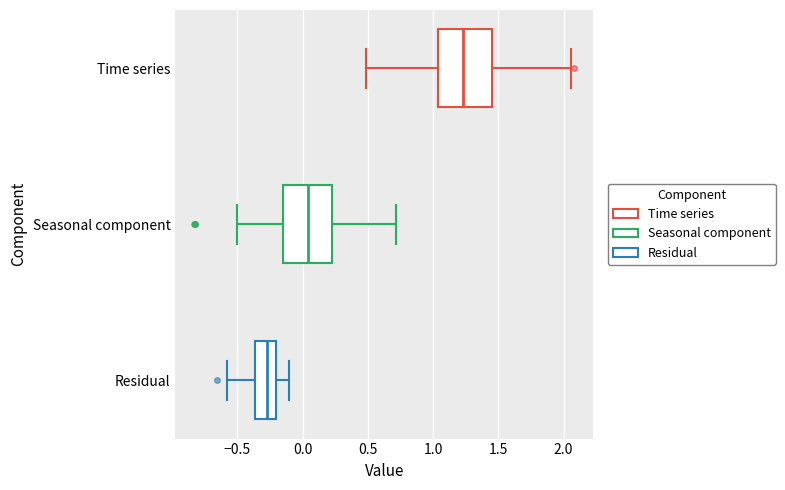

Which box has the furthest to the left median line?

Residual